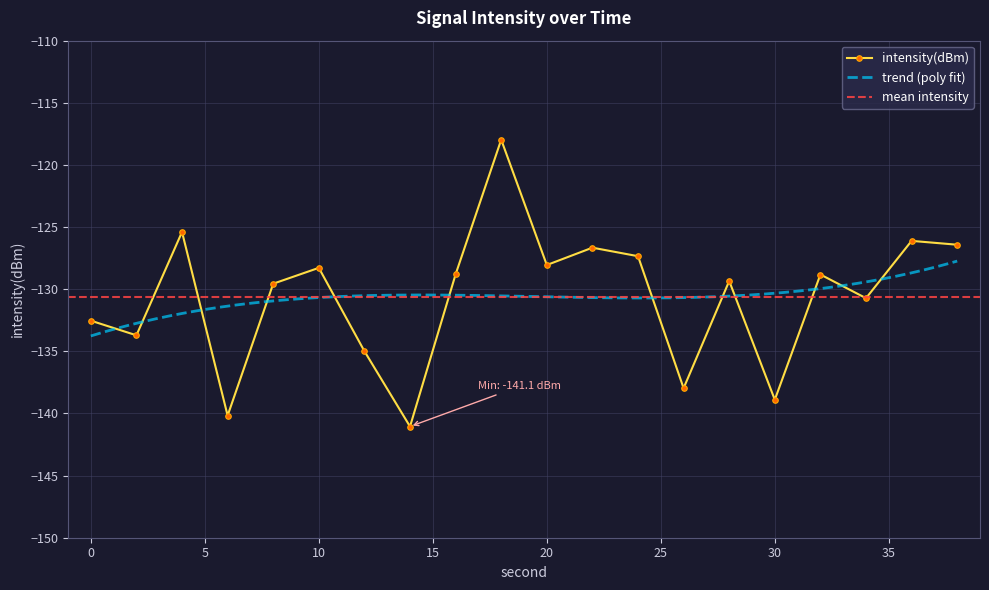

Reading left to right, transcribe all the data shown in this chart.

0=-132.5	2=-133.7	4=-125.4	6=-140.2	8=-129.6	10=-128.3	12=-135.0	14=-141.1	16=-128.8	18=-118.0	20=-128.1	22=-126.7	24=-127.3	26=-138.0	28=-129.3	30=-138.9	32=-128.8	34=-130.7	36=-126.1	38=-126.4